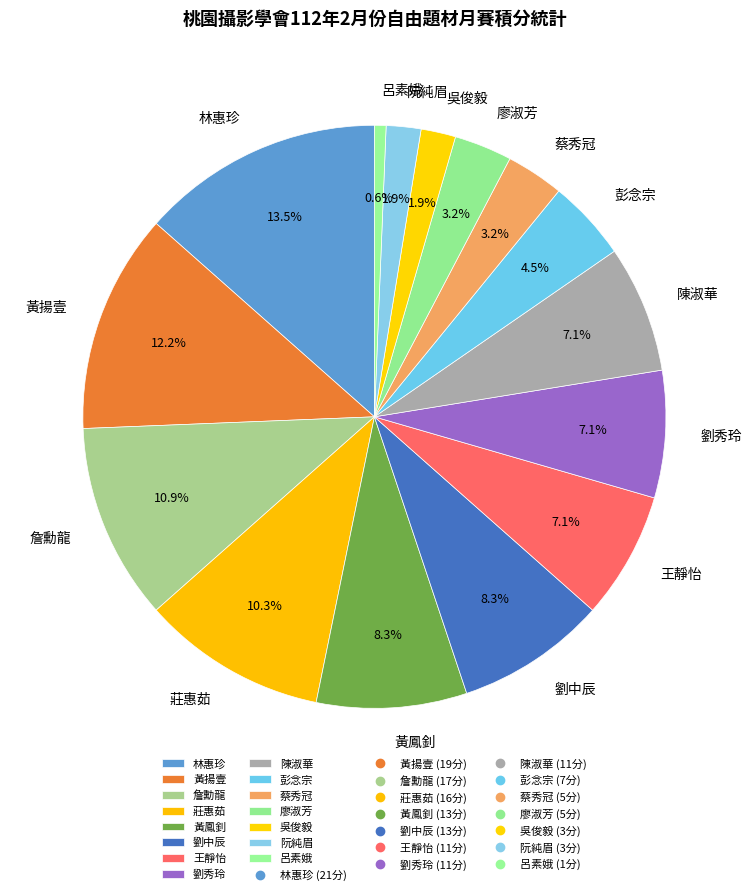

Which has a higher value, 呂素娥 or 詹勳龍?

詹勳龍